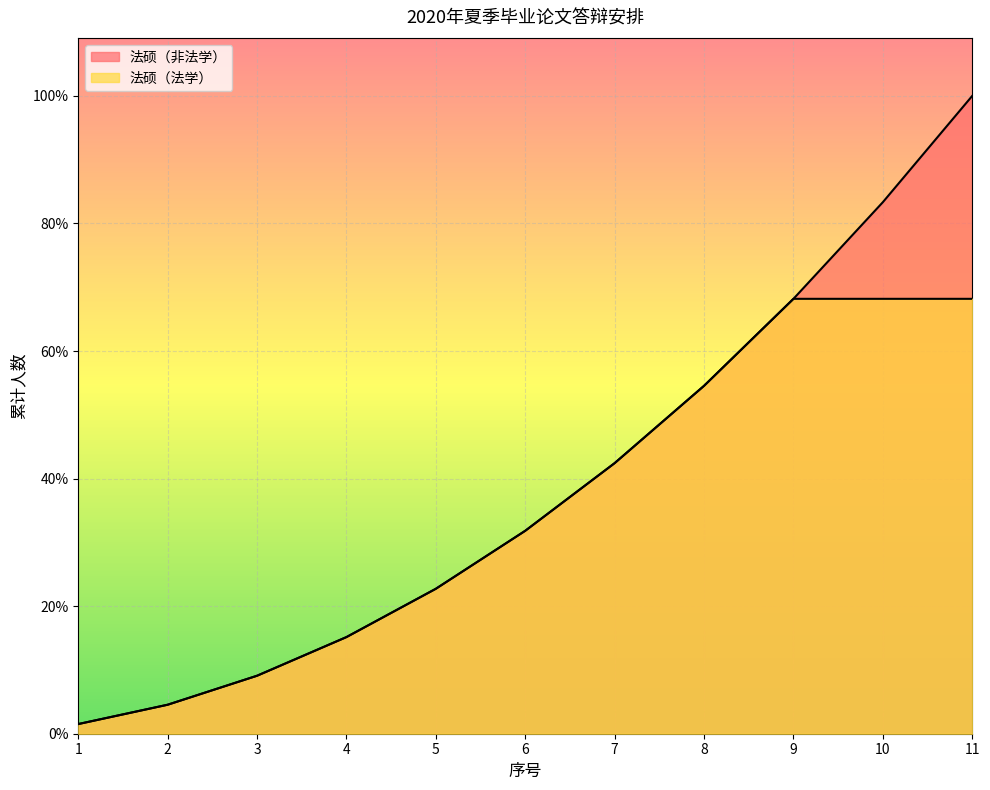

Where does the data first go above 3?

6